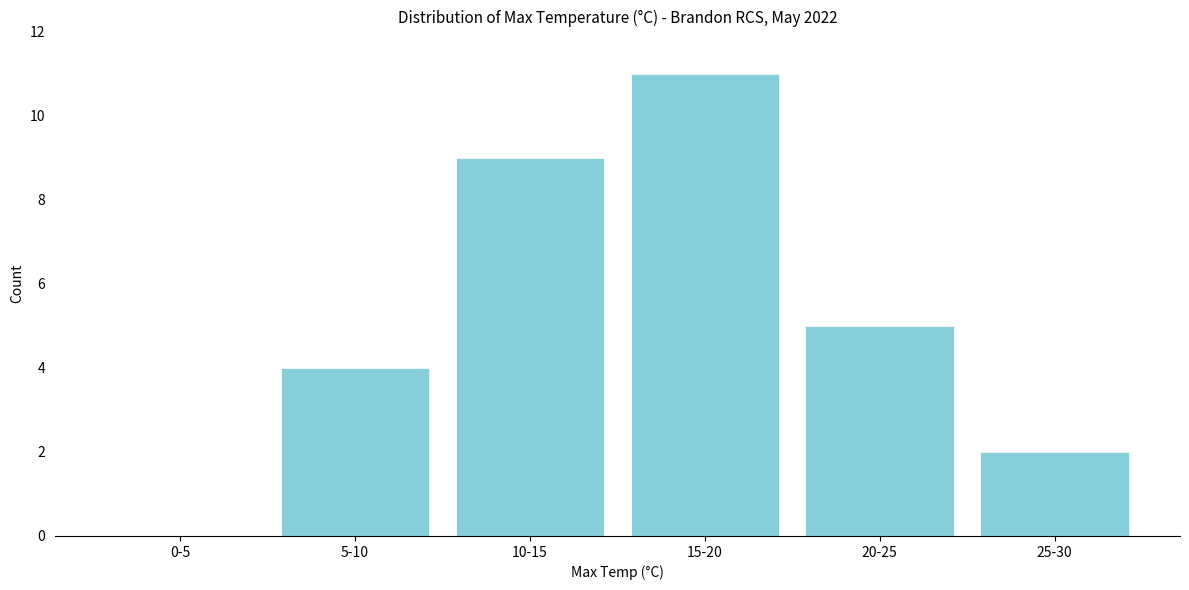

Reading left to right, list all the values displayed in this chart.

0-5=0	5-10=4	10-15=9	15-20=11	20-25=5	25-30=2